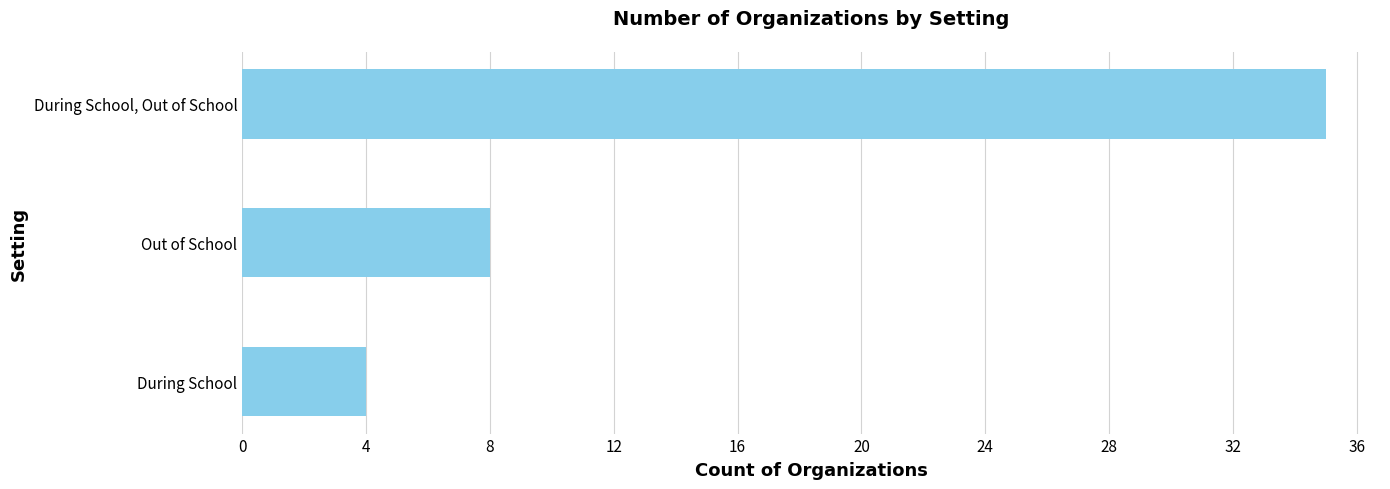

True or false: the data shows 11 at Out of School.

False